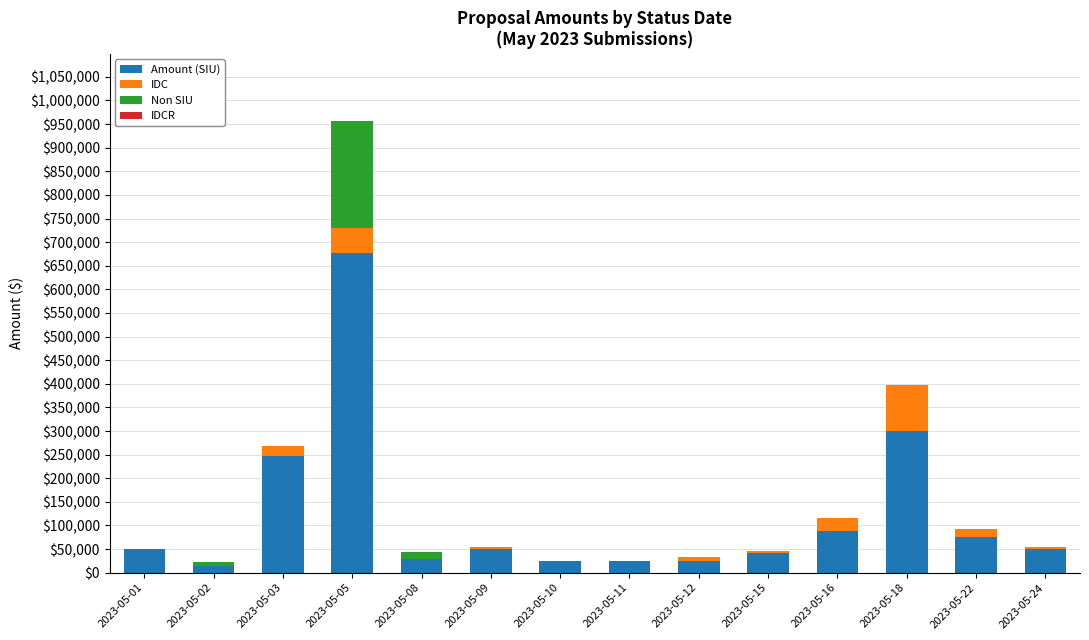

At which category is the sum across all series the highest?

2023-05-05